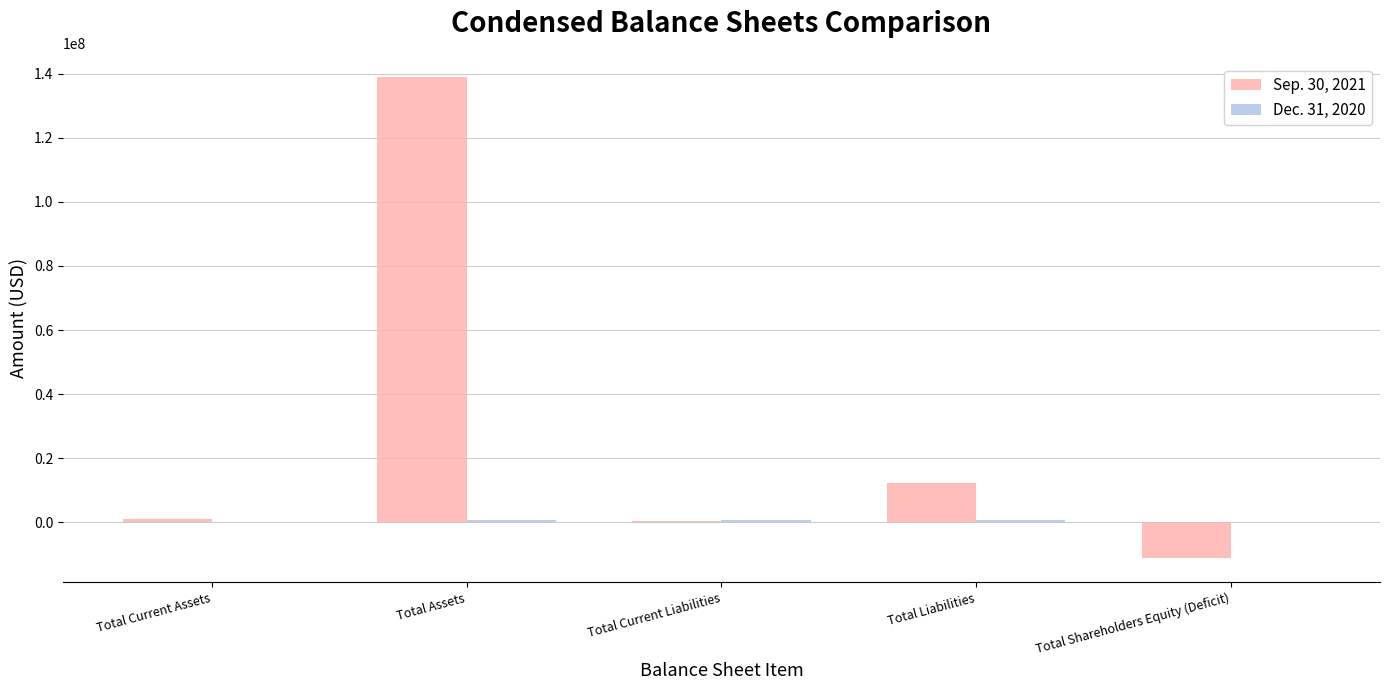

At which category is the sum across all series the highest?

Total Assets